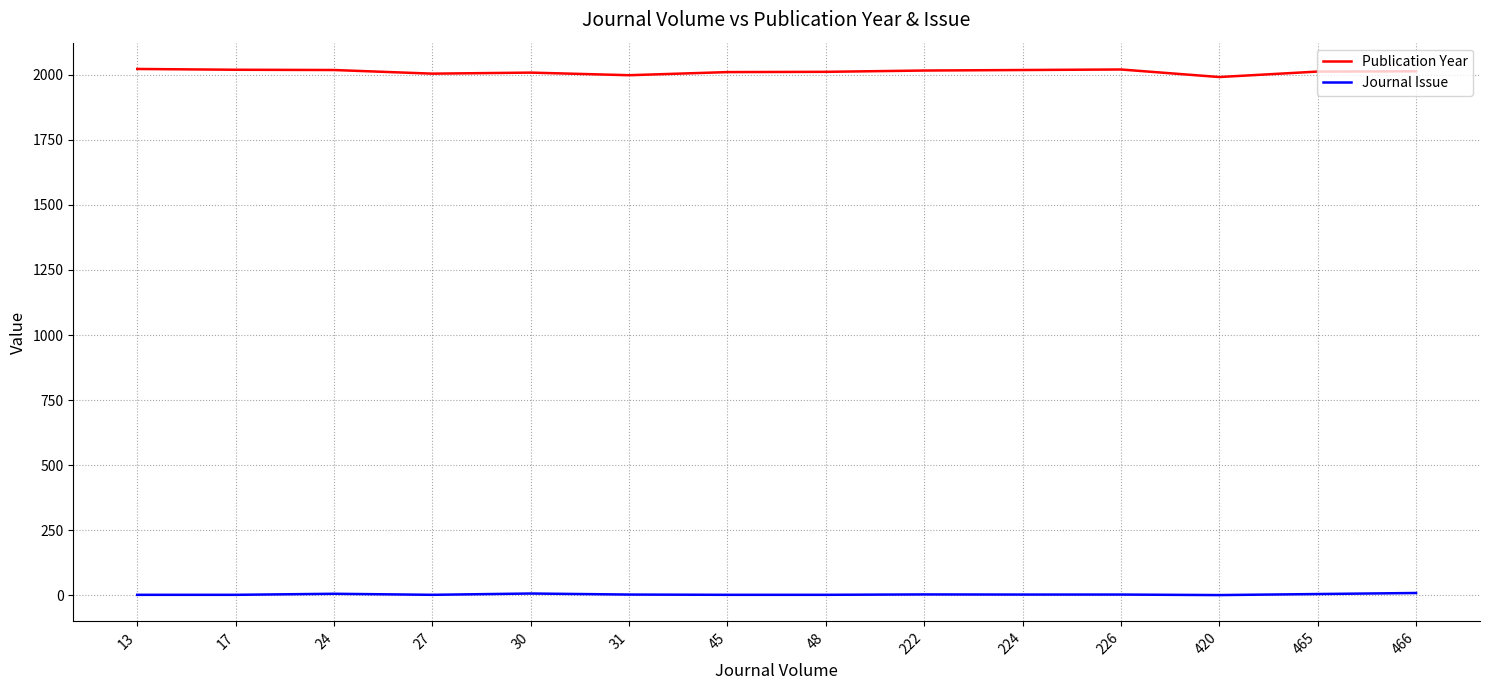

Which series has the widest spread of values?

Publication Year